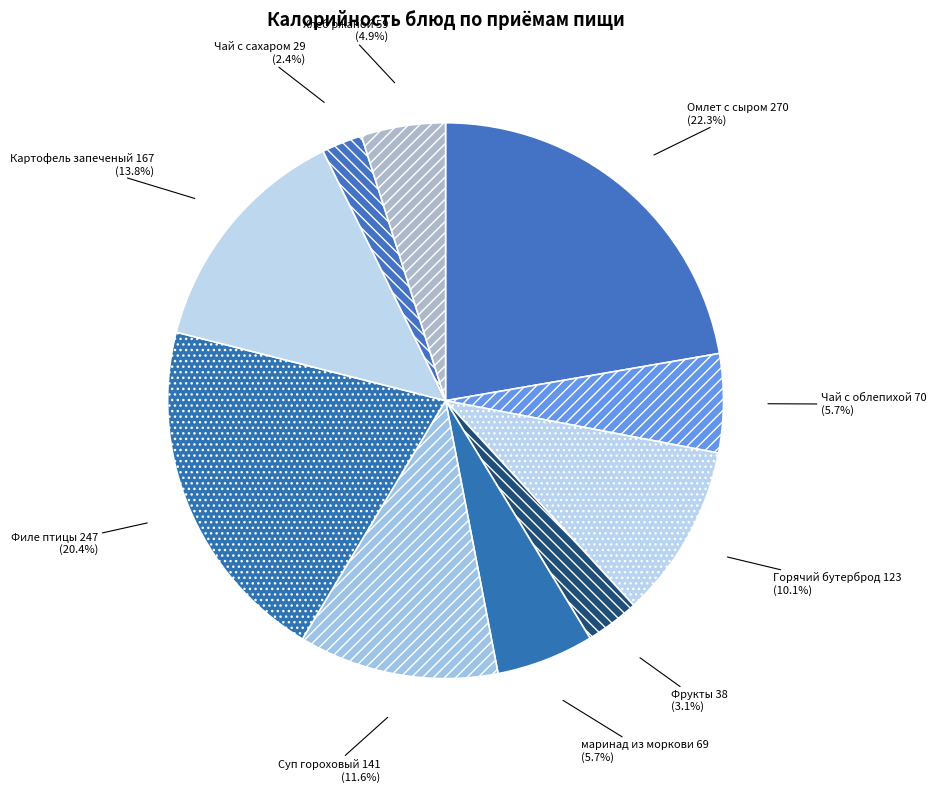

Is there any slice that represents more than half of the pie?

No